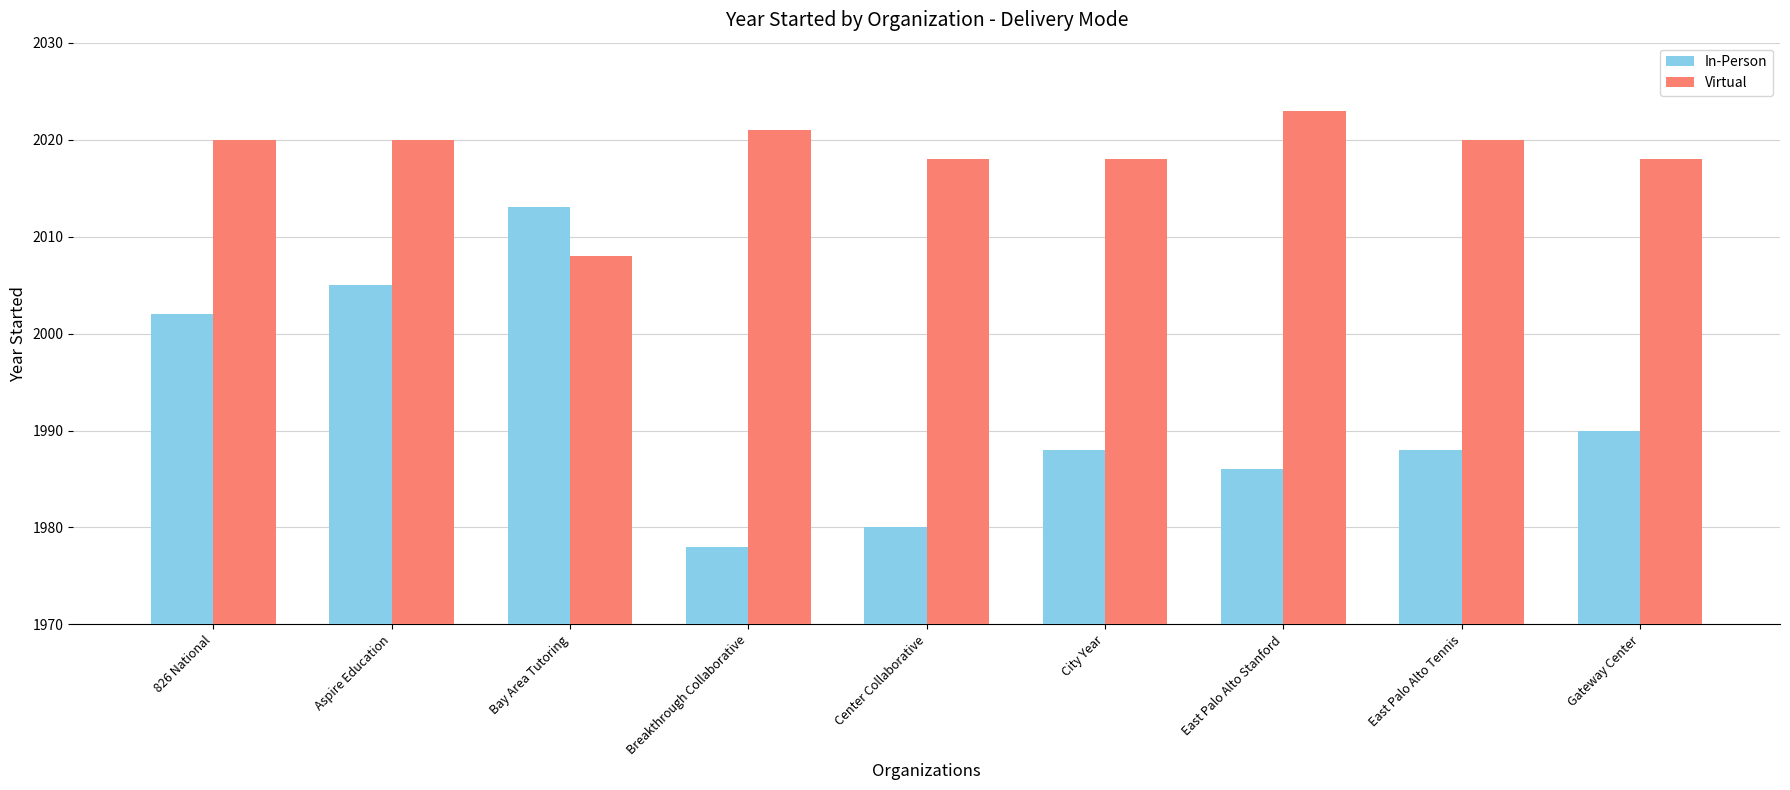

The In-Person series shows 2730 at Center Collaborative. True or false?

False